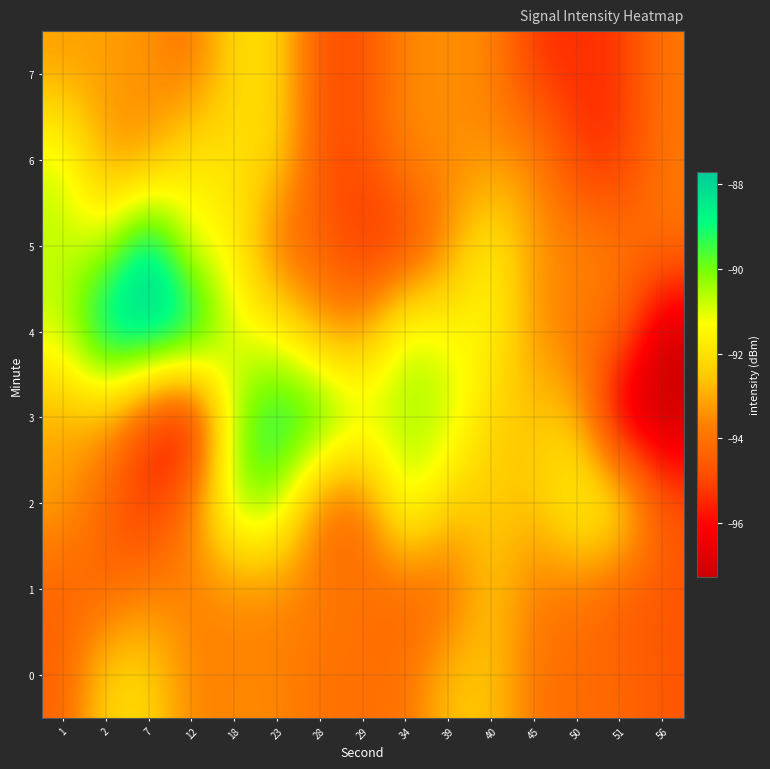

At which category is the sum across all series the highest?

18